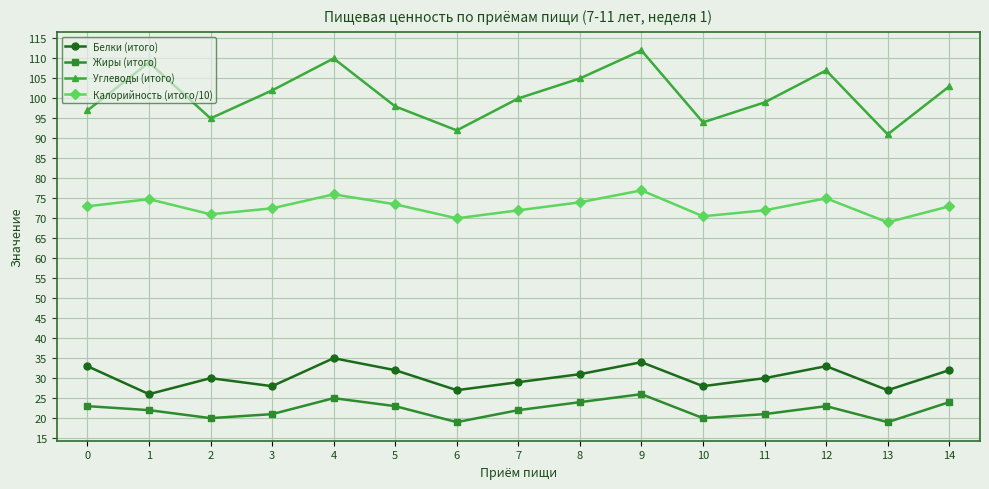

True or false: Калорийность (итого/10) has more than 1 interior local peaks.

True